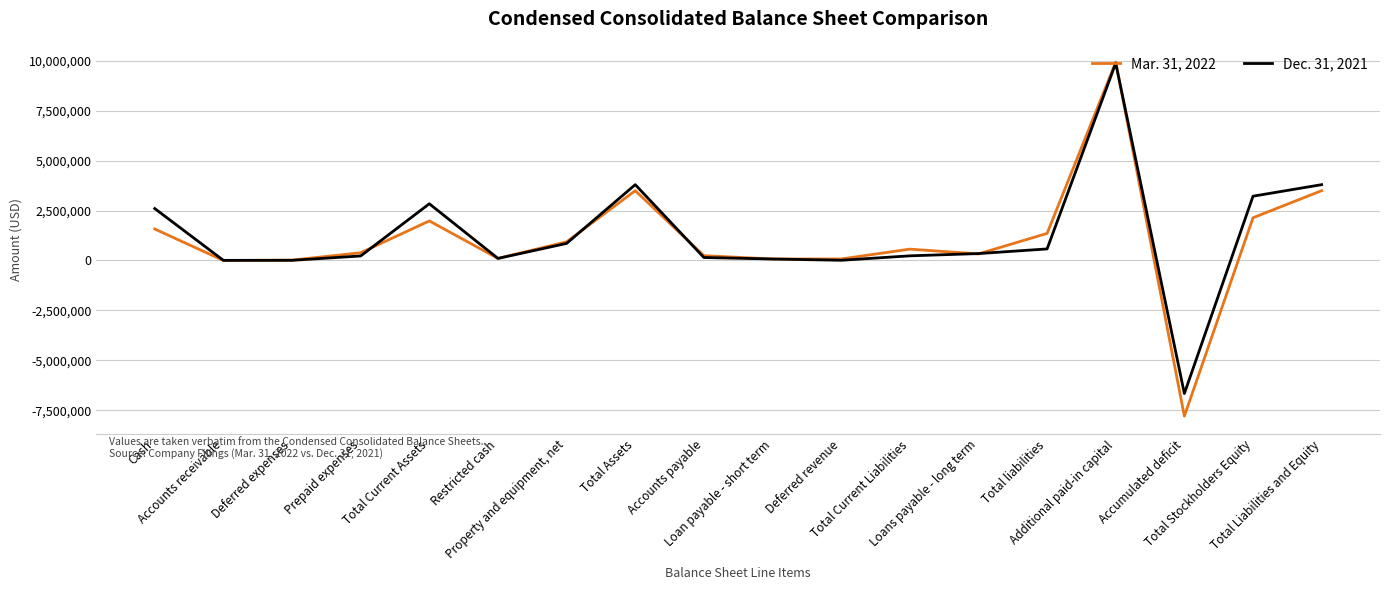

At which category does the chart reach its minimum across all series?

Accumulated deficit